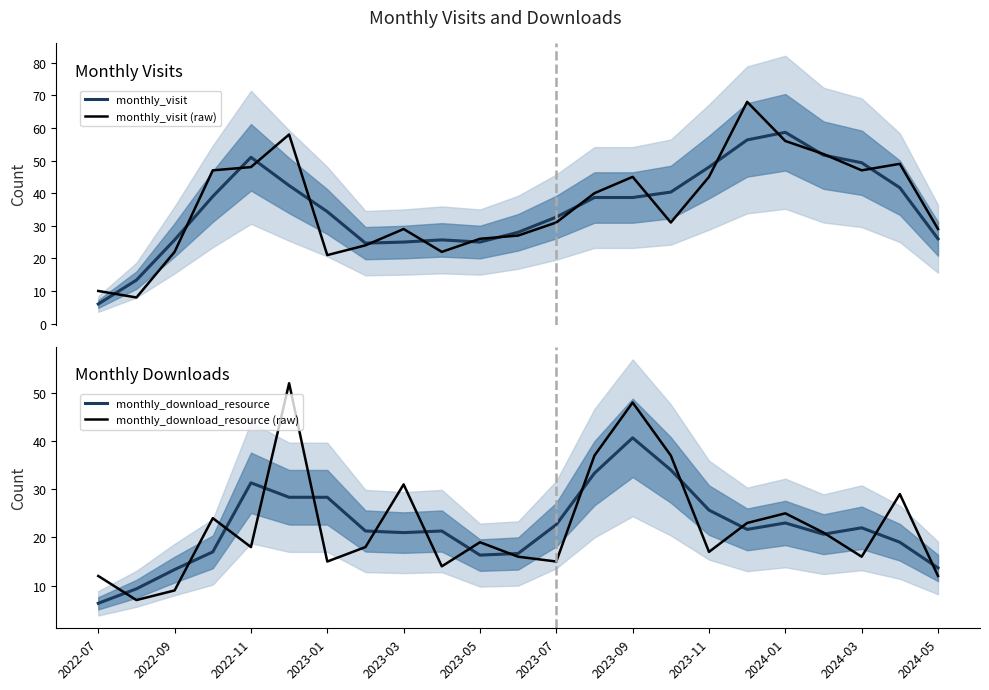

What is the minimum value for monthly_visit?

6.0